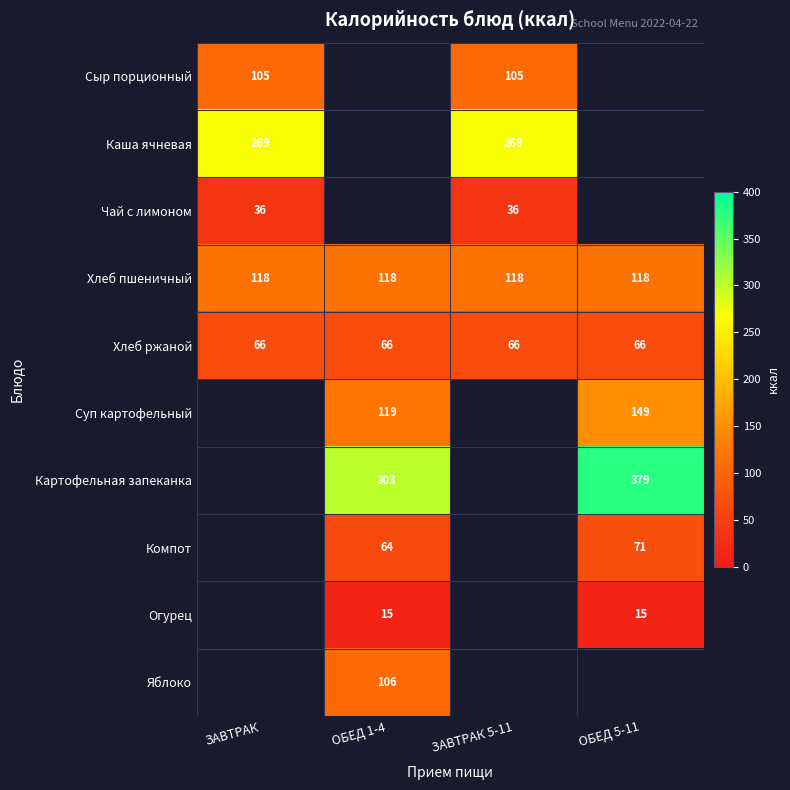

Is the value of Суп картофельный at ОБЕД 1-4 greater than the value of Хлеб пшеничный at ОБЕД 1-4?

Yes